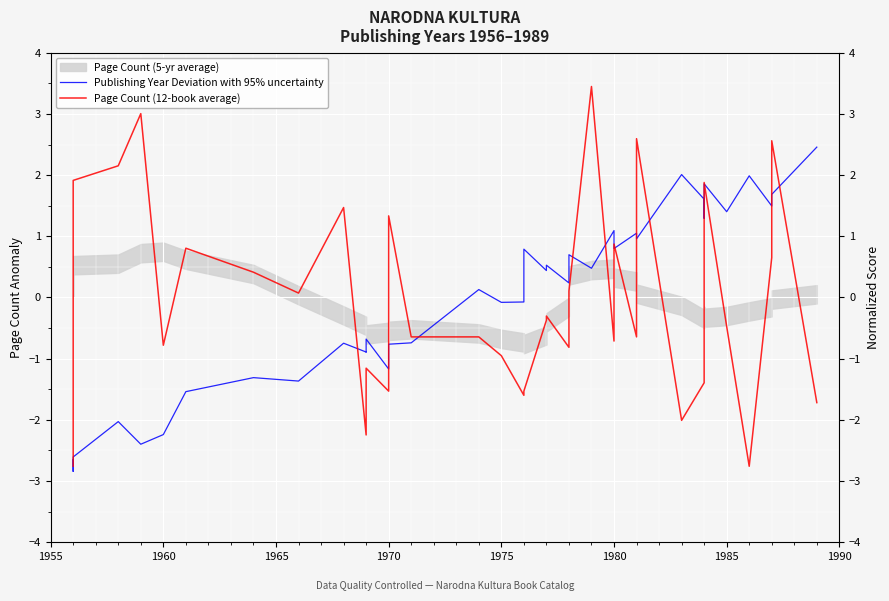

The value of Page Count (12-book average) at 8 is 0.1. True or false?

False